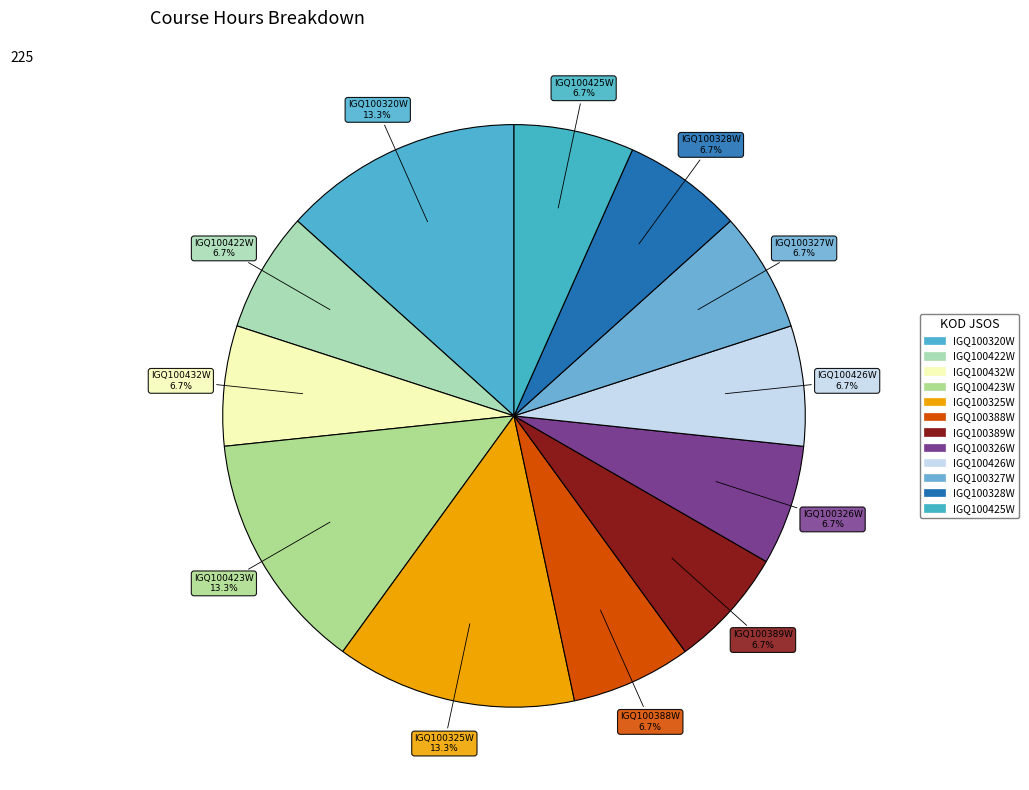

To the nearest percent, what portion does IGQ100327W represent?

7%